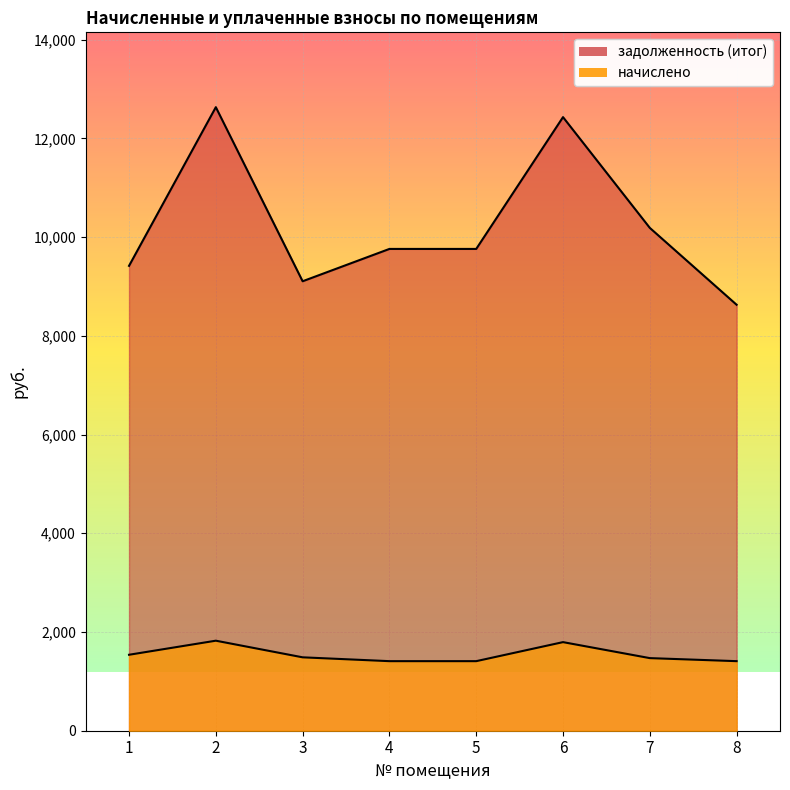

At how many categories does at least one series exceed 10214?

2